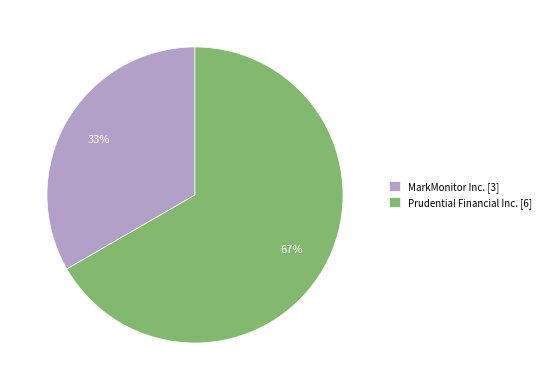

Combined, do MarkMonitor Inc. [3] and Prudential Financial Inc. [6] account for over 50%?

Yes